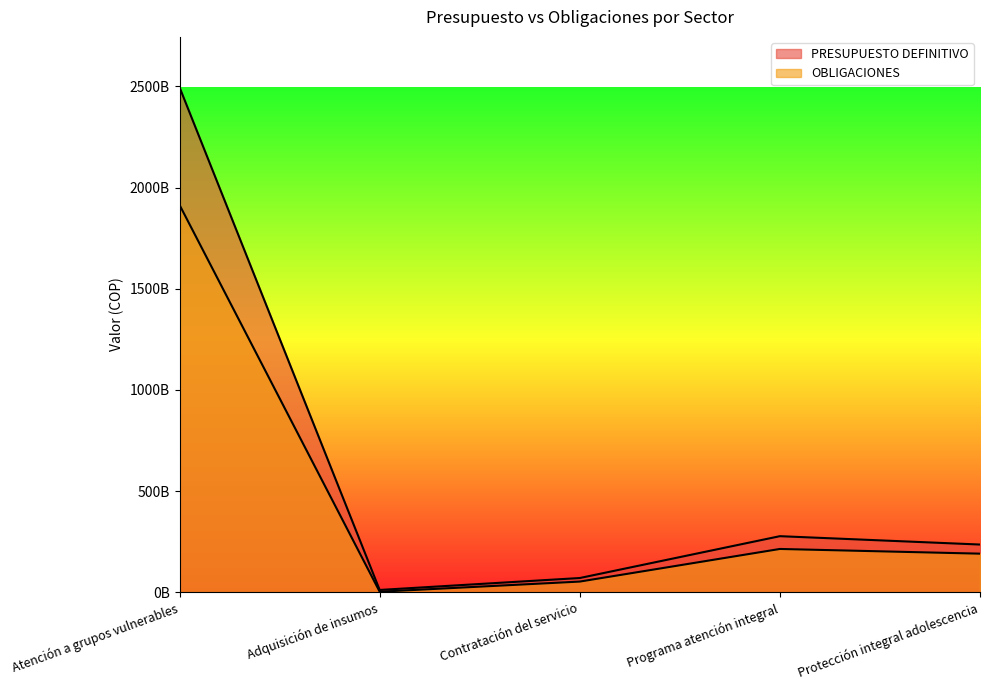

The value of OBLIGACIONES at Contratación del servicio is 25722614872. True or false?

False